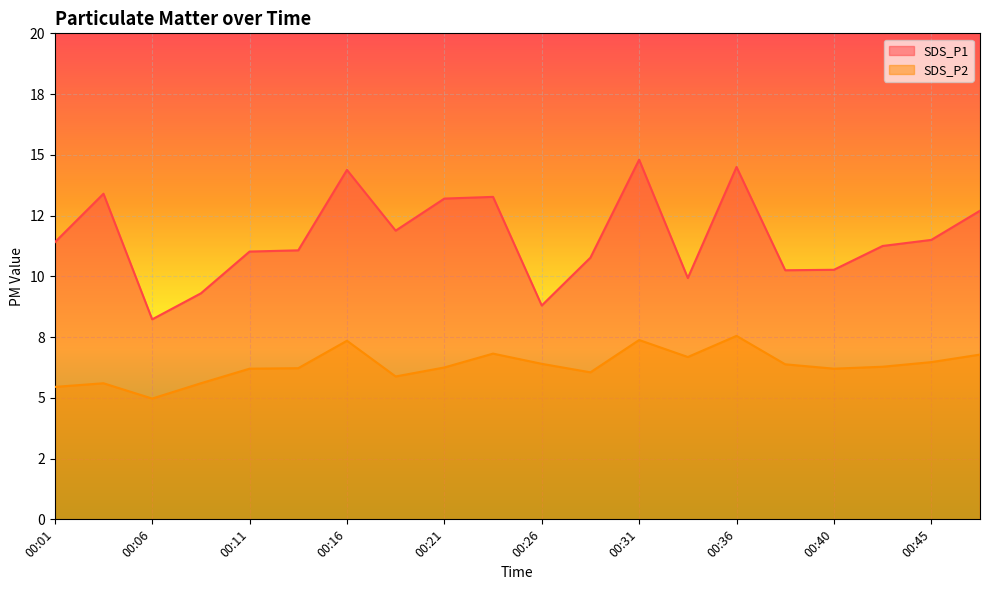

Which label corresponds to the largest value in the chart?

00:31